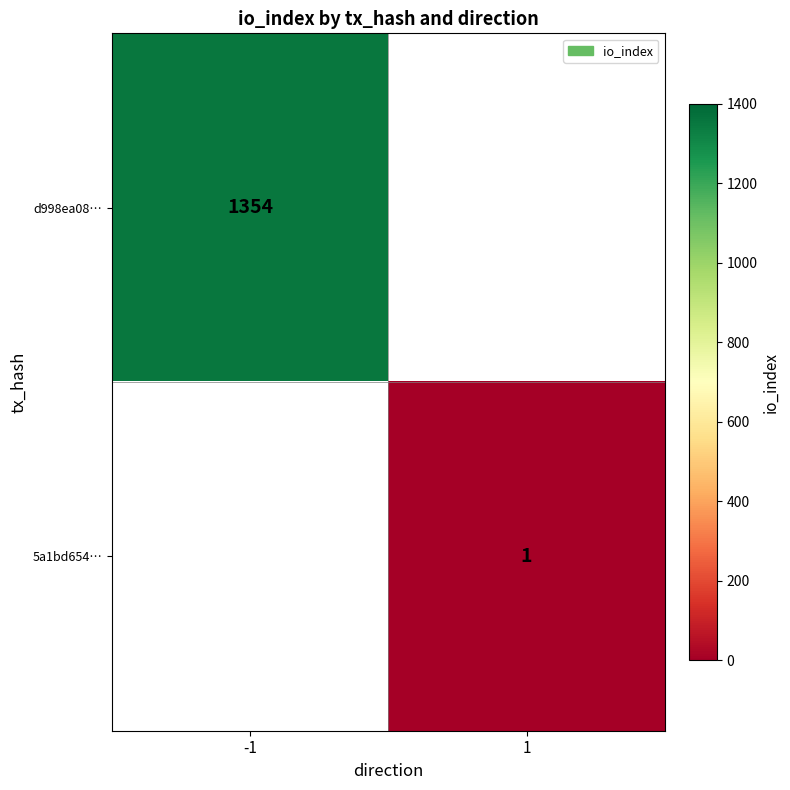

How many series are shown in this chart?

2